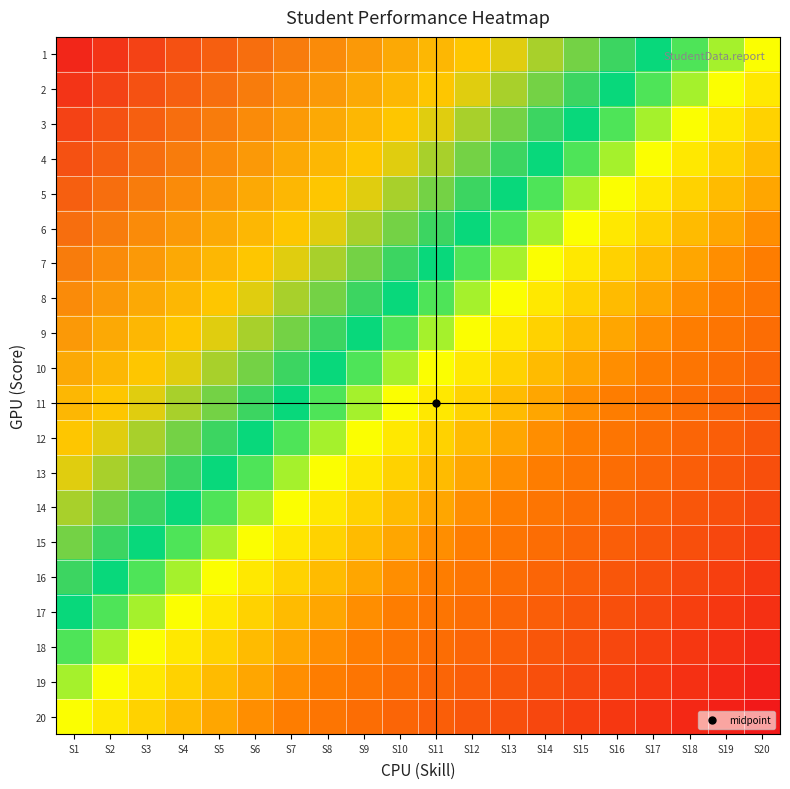

What is the total value across all series at S13?

-2.6